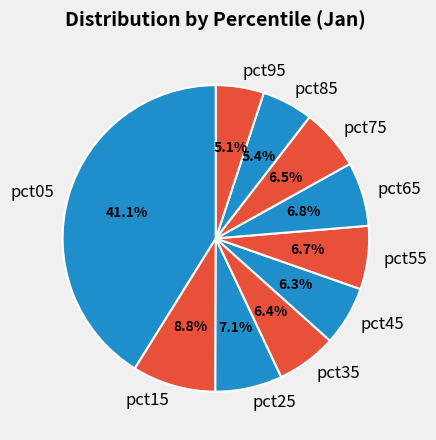

What percentage is the pct65 slice, to the nearest percent?

7%